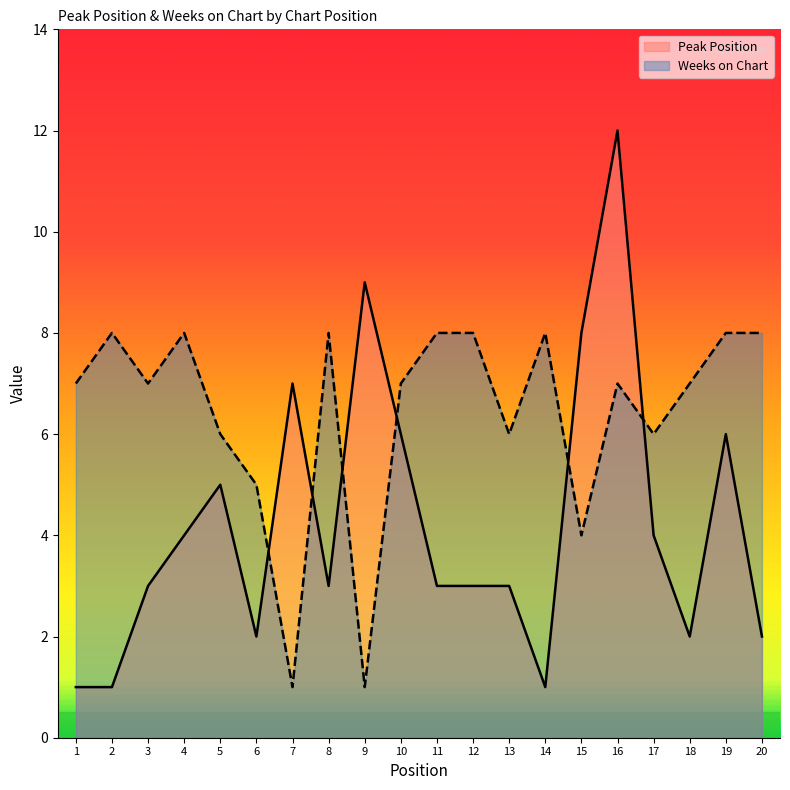

Which series has the largest total across all categories?

Weeks on Chart